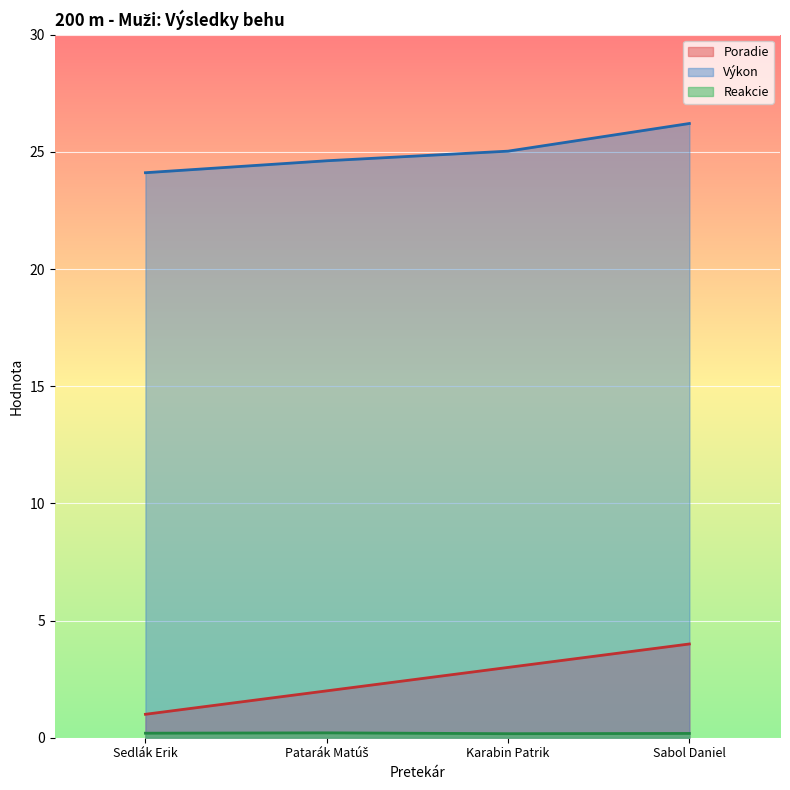

How many lines are shown in the chart?

3